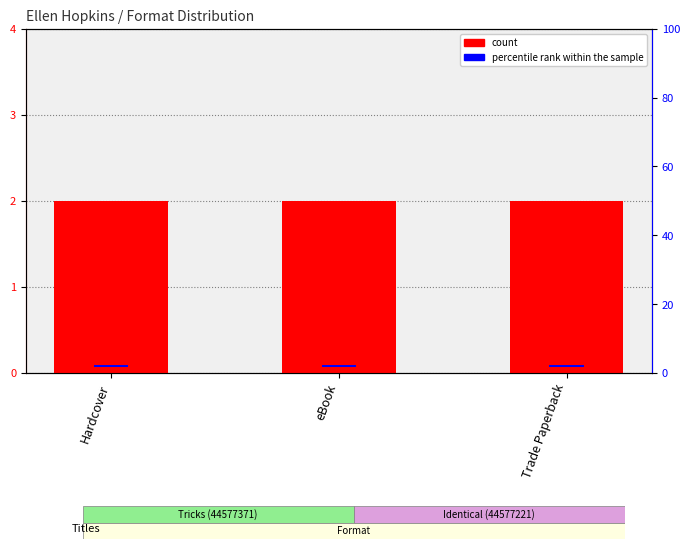

Rank the categories by percentile rank within the sample value from lowest to highest.

Hardcover, eBook, Trade Paperback